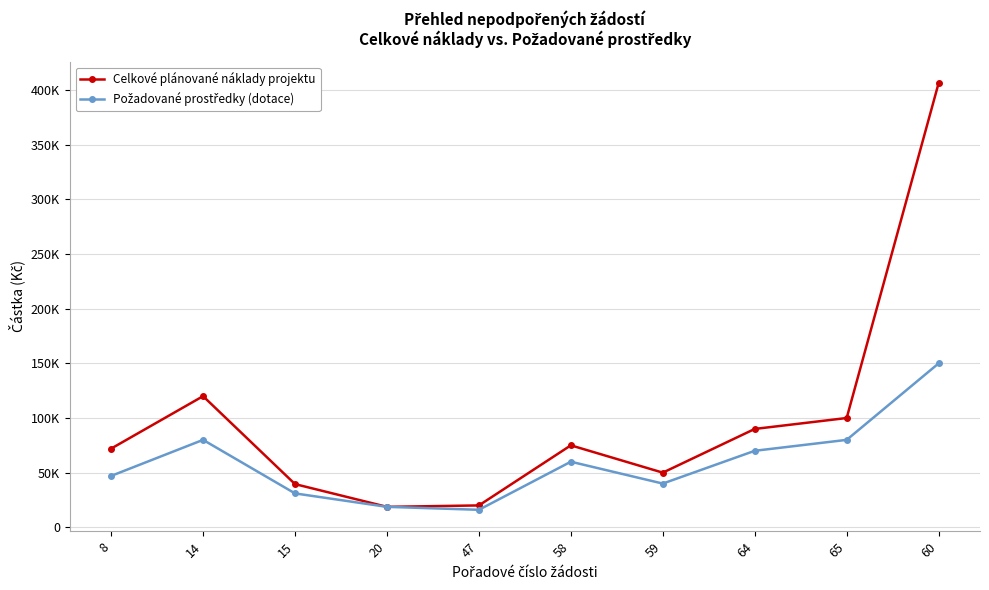

Does the chart have visible grid lines?

Yes